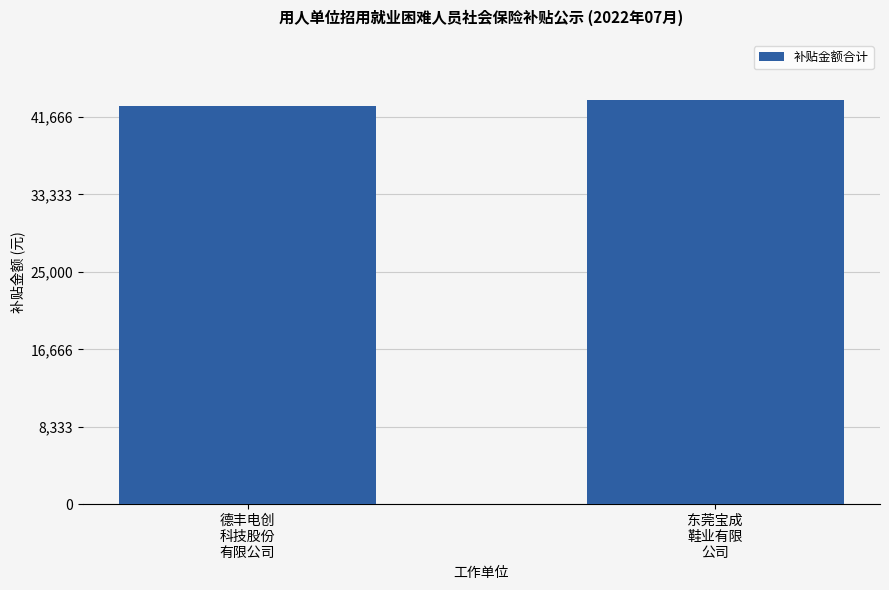

Between 东莞宝成
鞋业有限
公司 and 德丰电创
科技股份
有限公司, which is larger?

东莞宝成
鞋业有限
公司